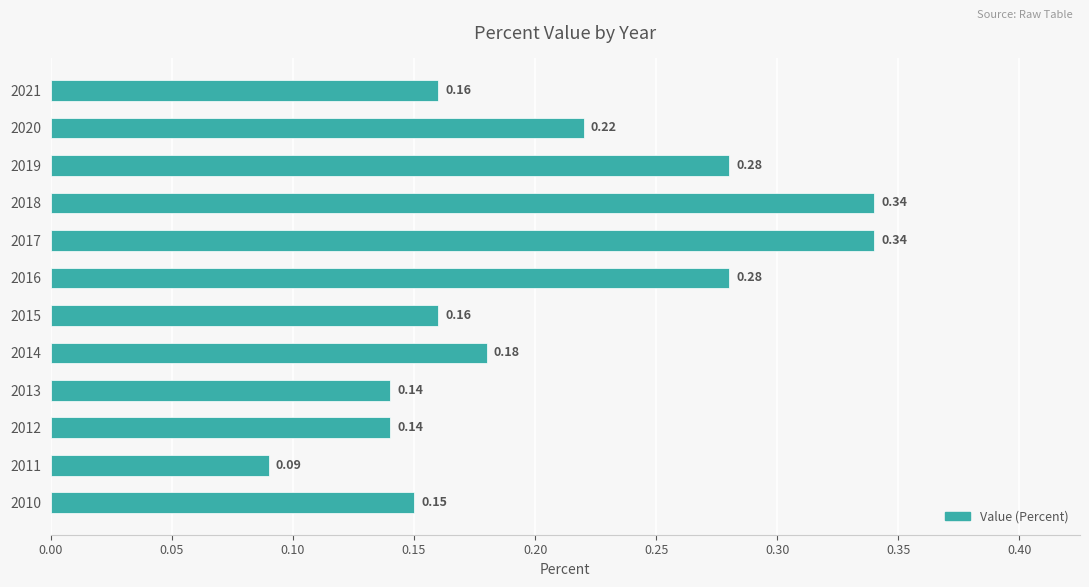

Between 2014 and 2020, which is larger?

2020